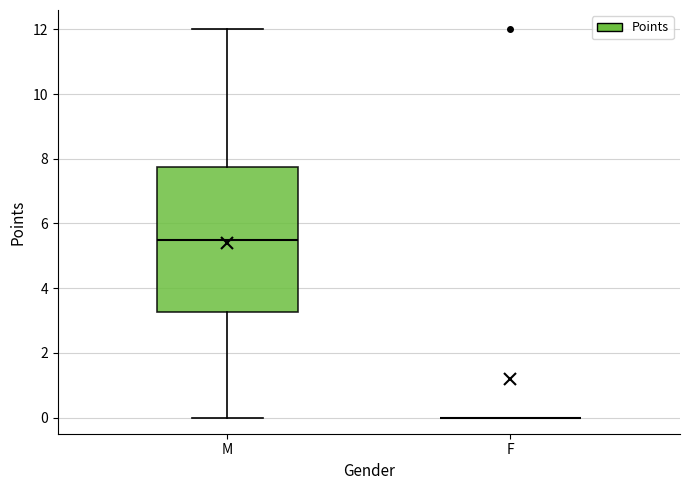

Comparing the boxes themselves (not the whiskers), which one is the tallest?

M